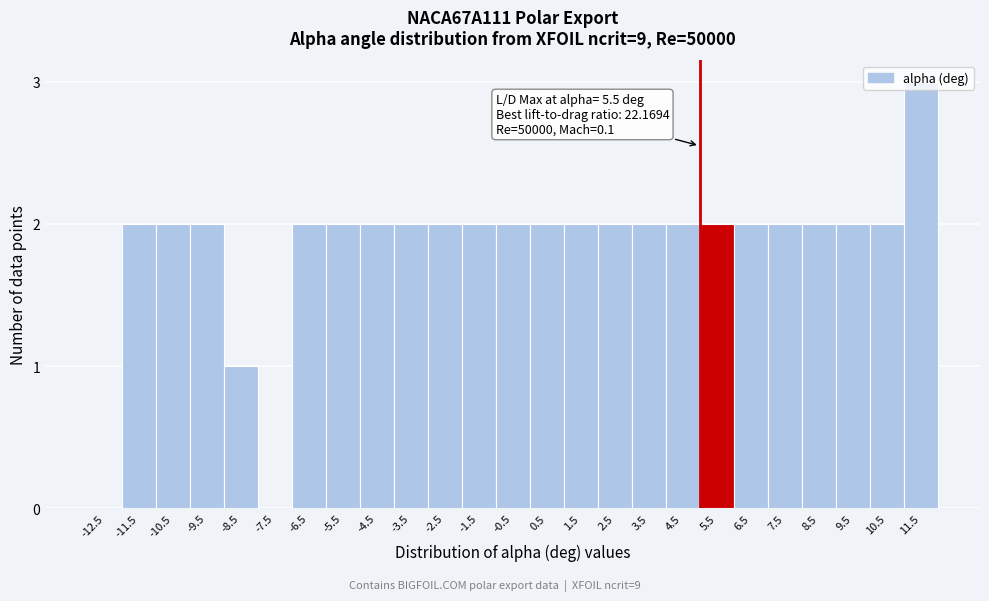

What is the sum of the values at 7.5 and 6.5?

4